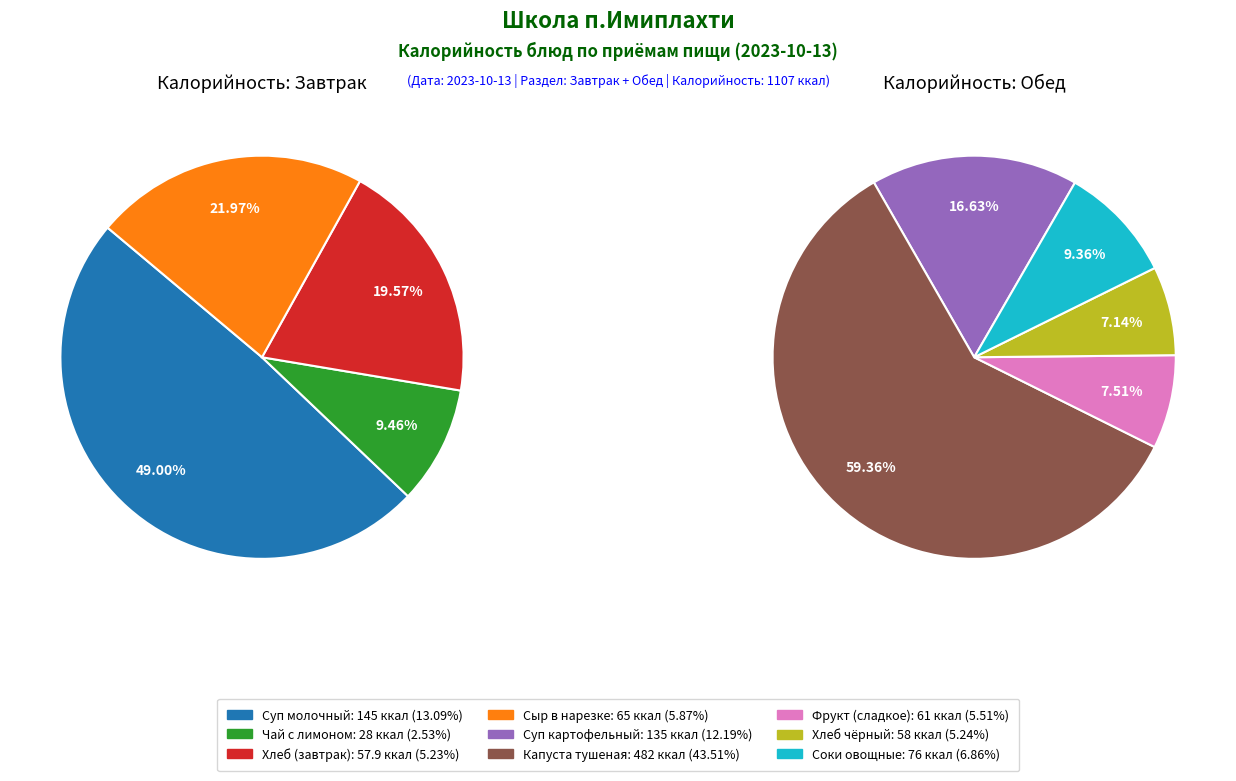

Which category has the smallest portion of the pie?

чай с лимоном